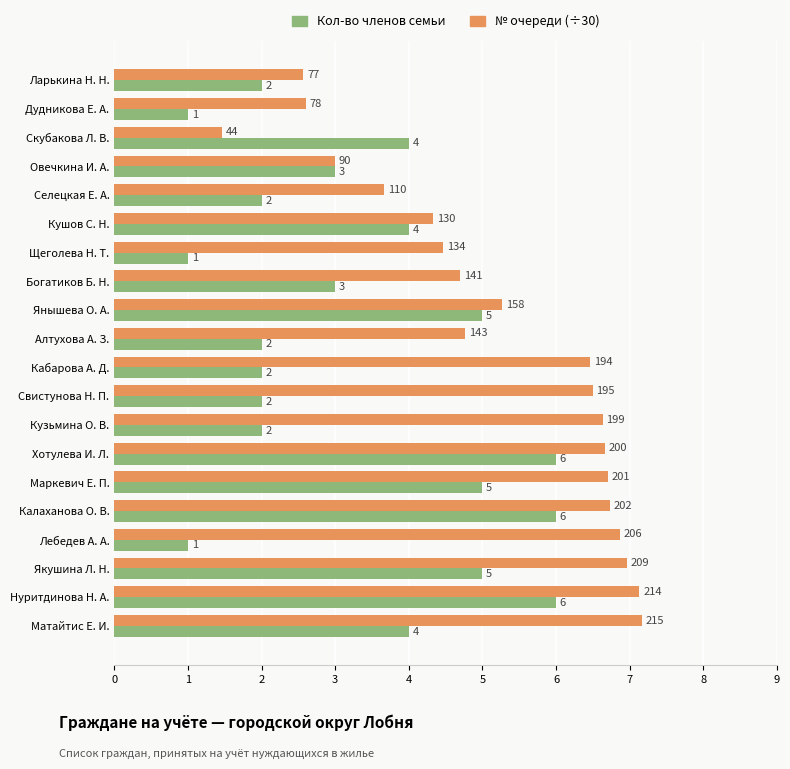

What is the difference between the maximum and second lowest values in the № очереди (÷30) series?

4.6